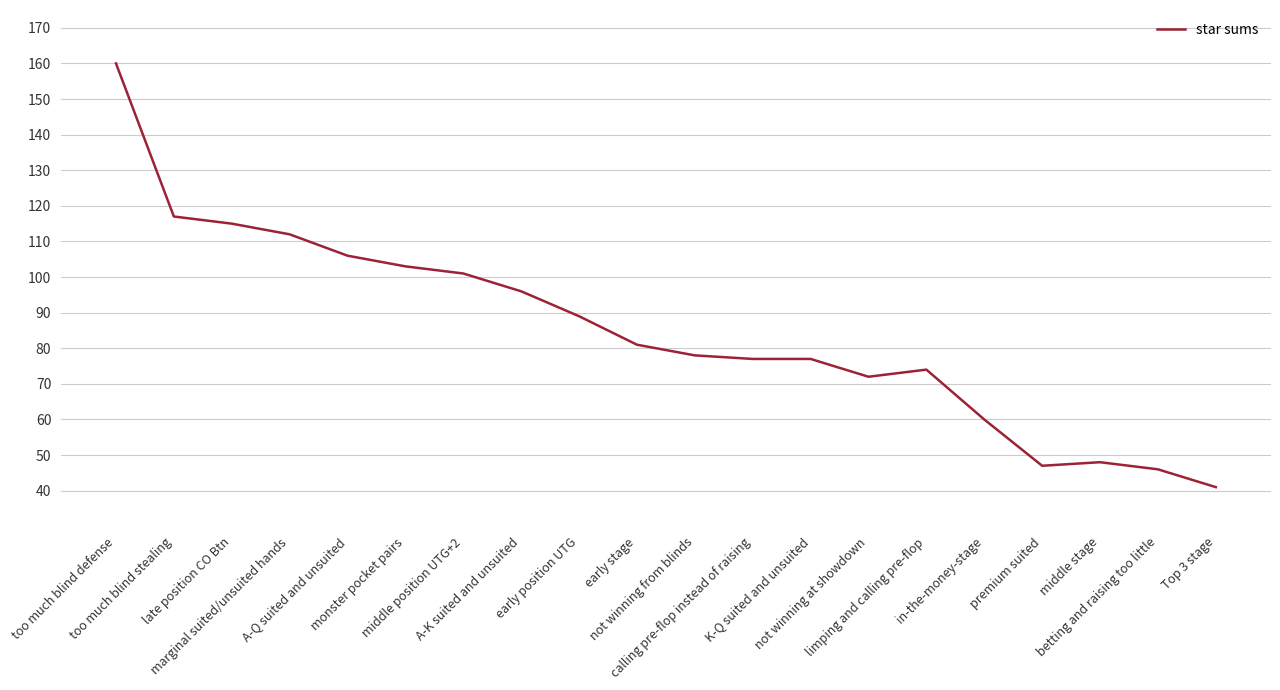

What is the minimum value shown in the chart?

41